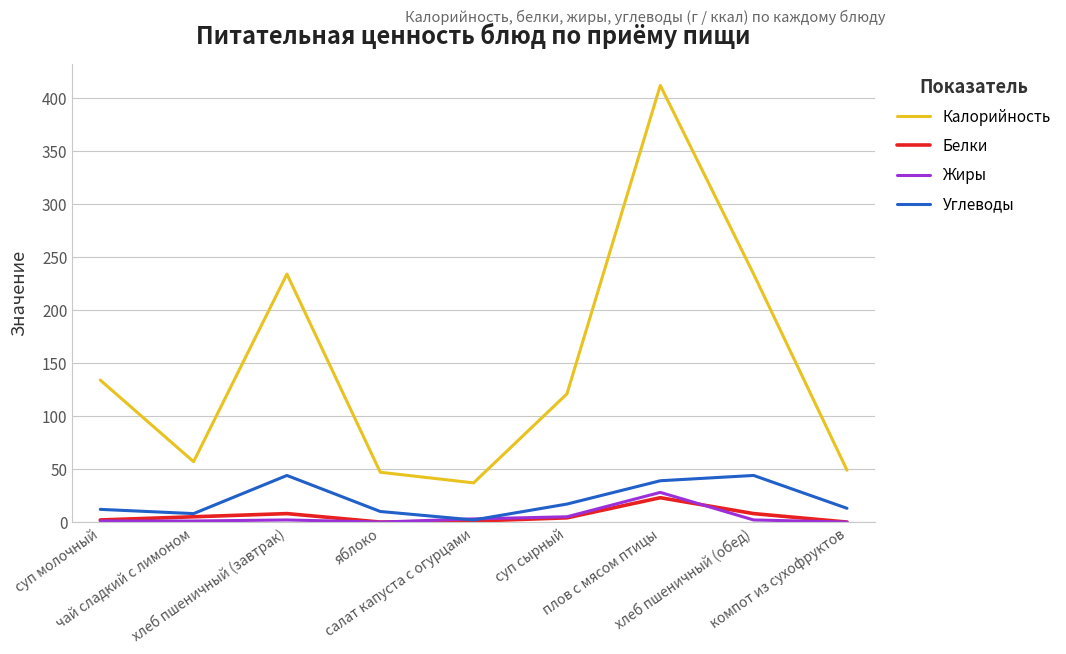

True or false: Углеводы and Калорийность cross at least once.

False